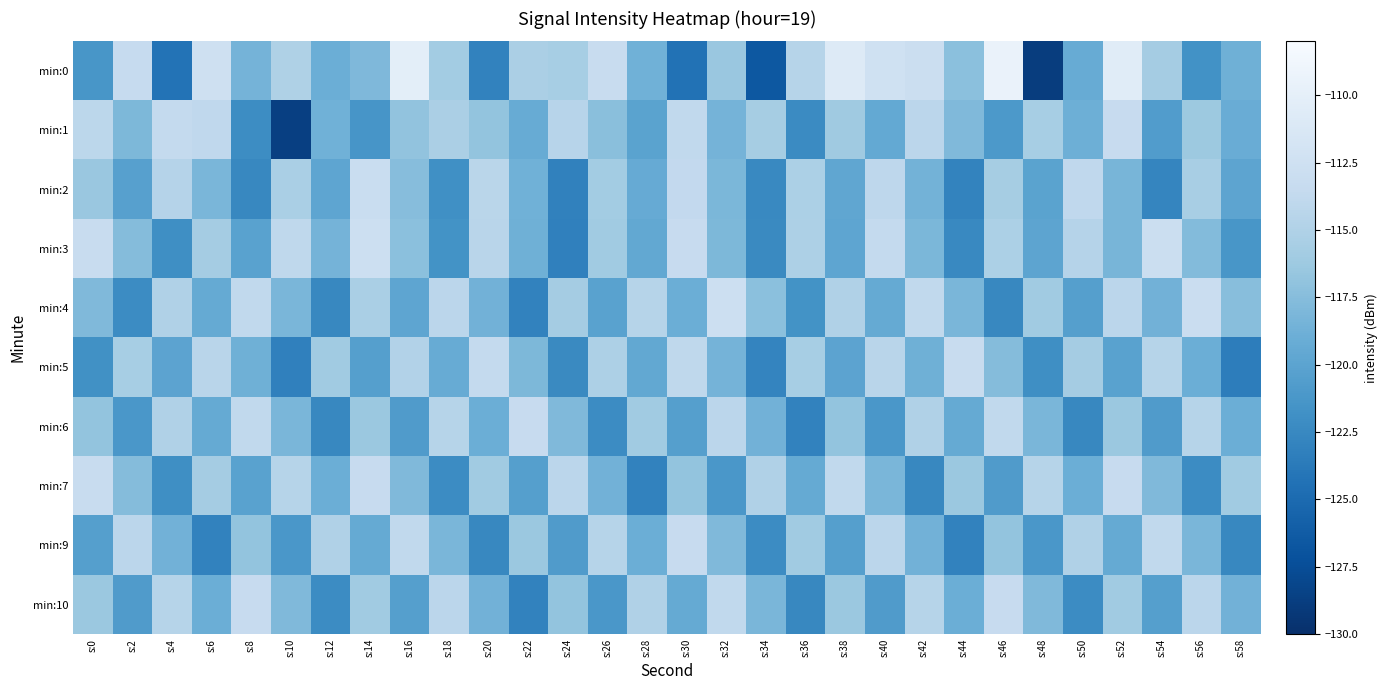

How many data points does each series have?

30